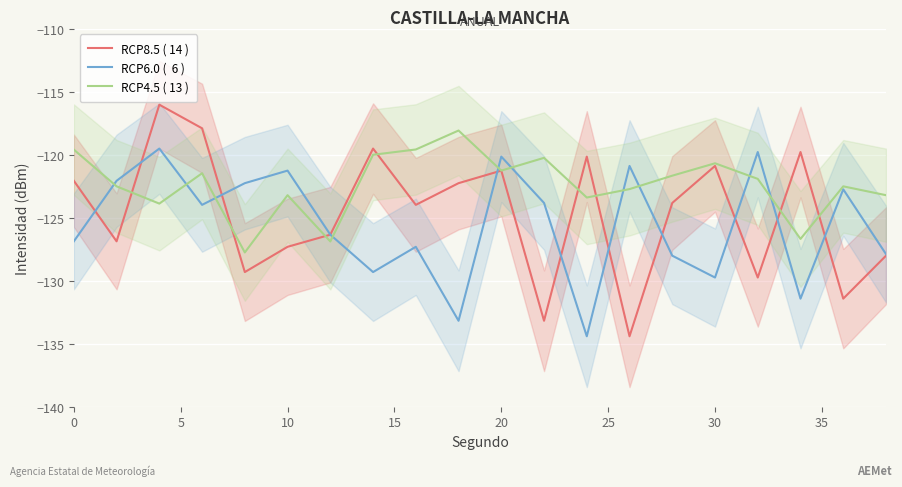

The RCP4.5 ( 13 ) series shows -60.1 at 10. True or false?

False